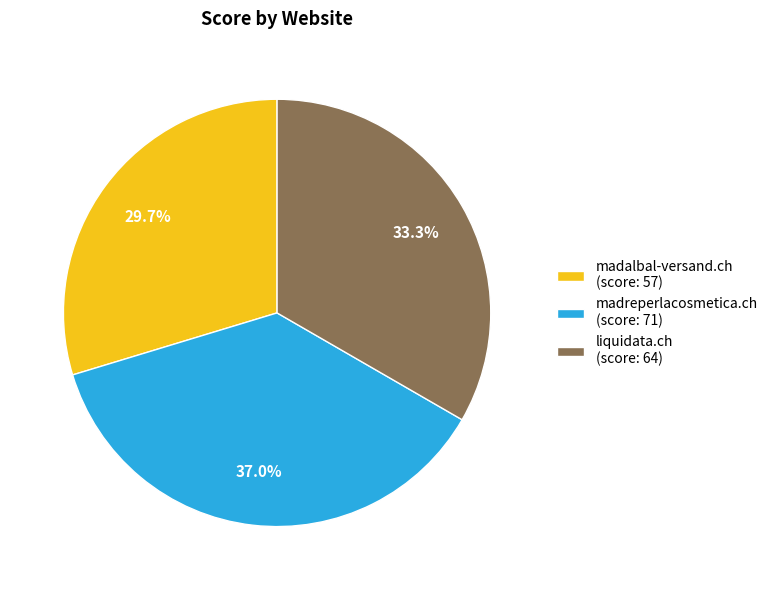

How many segments does this pie chart have?

3